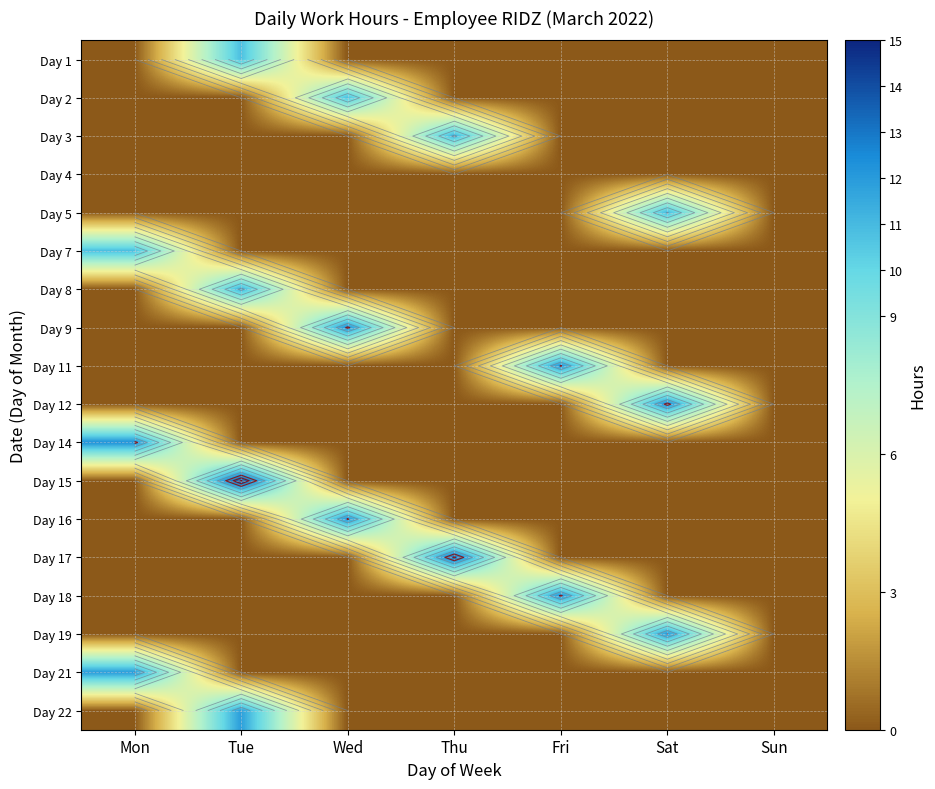

True or false: Day 2 has a value of 0.0 at Sun.

True